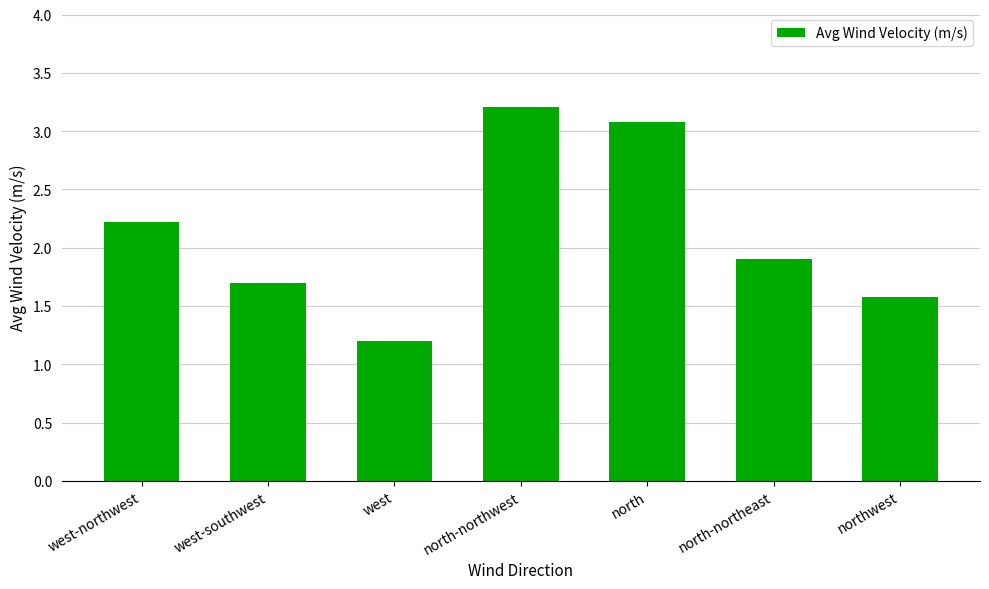

How many bars are there in total?

7